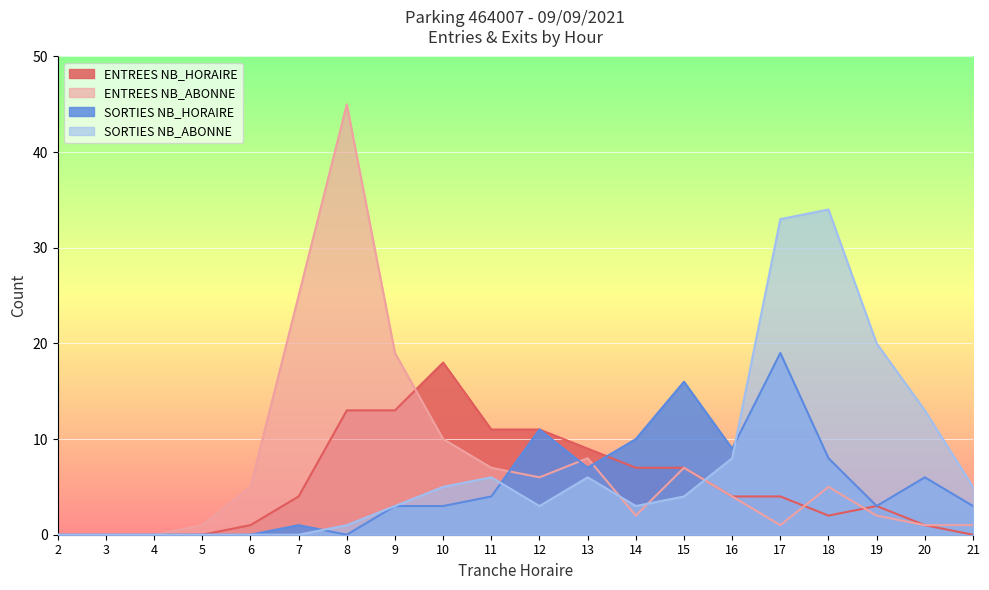

Reading left to right, list all the values displayed in this chart.

ENTREES NB_HORAIRE: 0	0	0	0	1	4	13	13	18	11	11	9	7	7	4	4	2	3	1	0
ENTREES NB_ABONNE: 0	0	0	1	5	25	45	19	10	7	6	8	2	7	4	1	5	2	1	1
SORTIES NB_HORAIRE: 0	0	0	0	0	1	0	3	3	4	11	7	10	16	9	19	8	3	6	3
SORTIES NB_ABONNE: 0	0	0	0	0	0	1	3	5	6	3	6	3	4	8	33	34	20	13	5